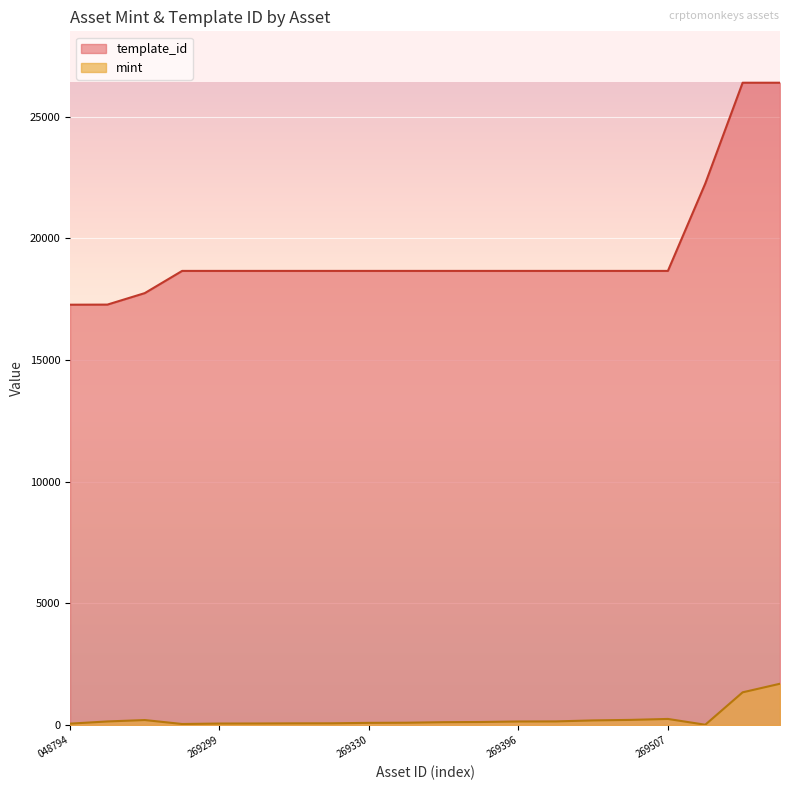

At which label does mint reach its peak?

1099514473004